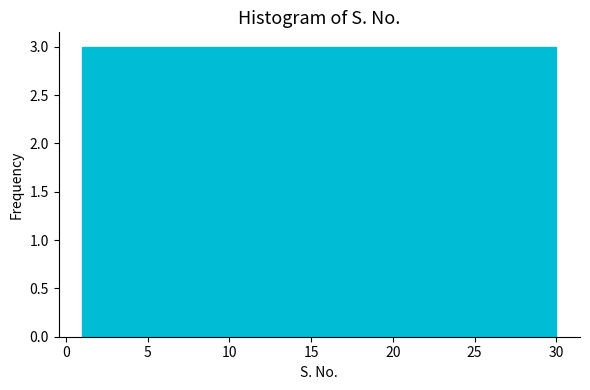

How tall is the bar that spans 24.2 to 27.1 on the x-axis? Neither the bar edges nor the heights are printed on the chart, so give them approximately, as read against the axes.

3